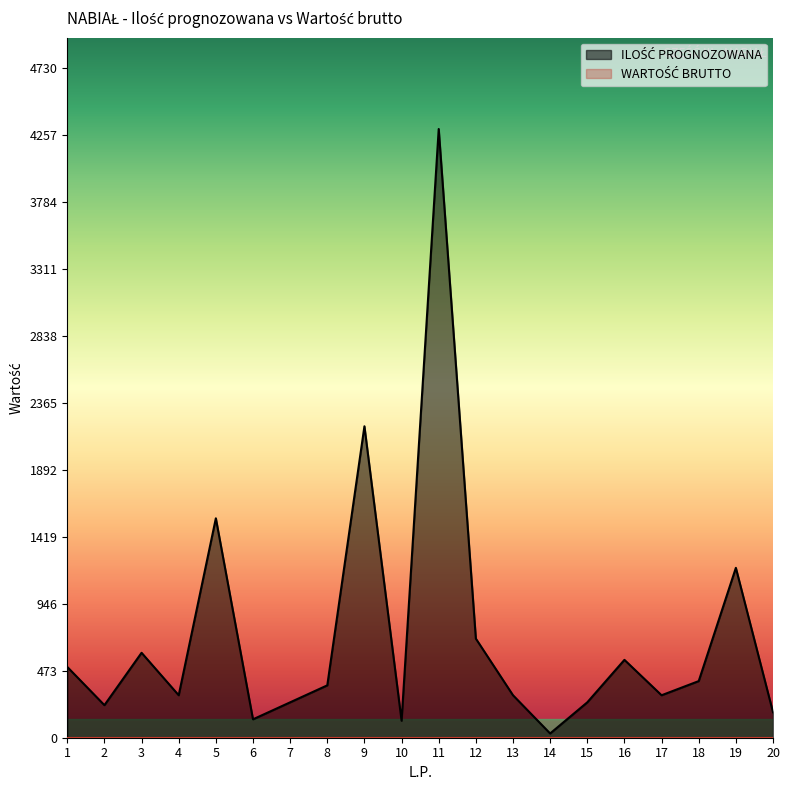

True or false: there are more than 0 points higher than both neighbors.

True